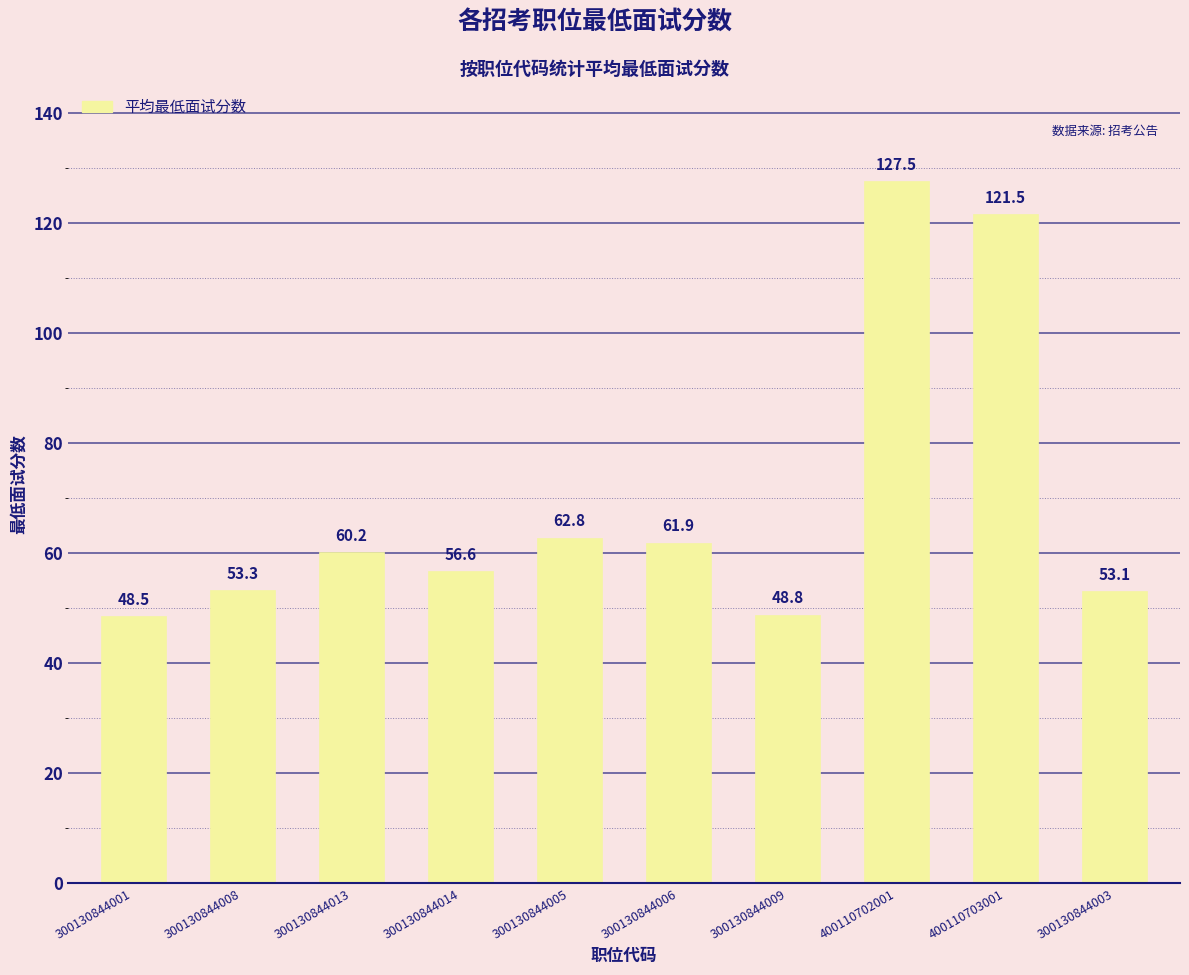

How many bars are there in total?

10